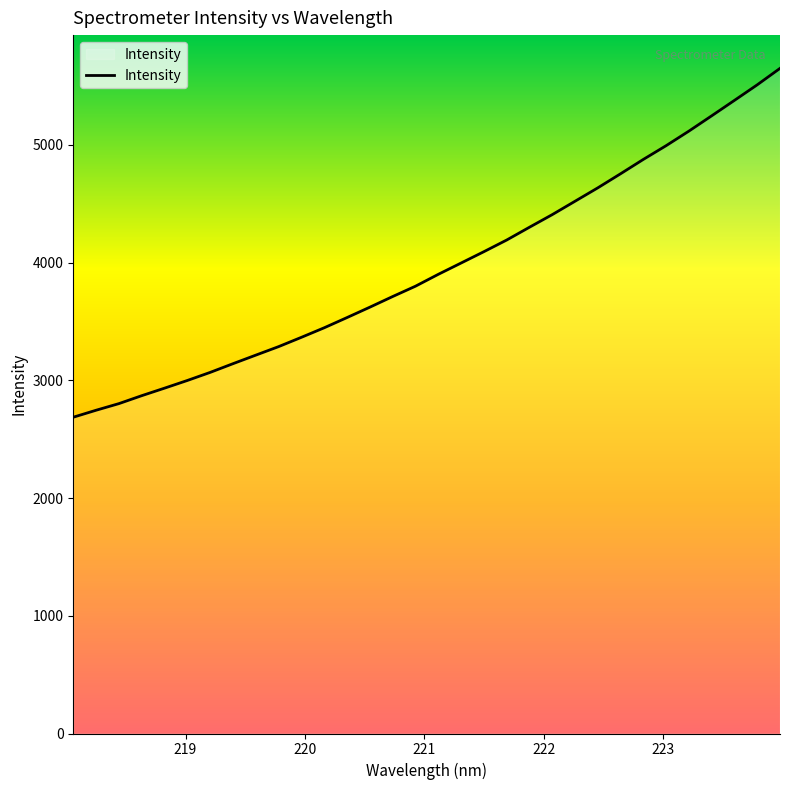

What is the maximum value shown in the chart?

5649.6